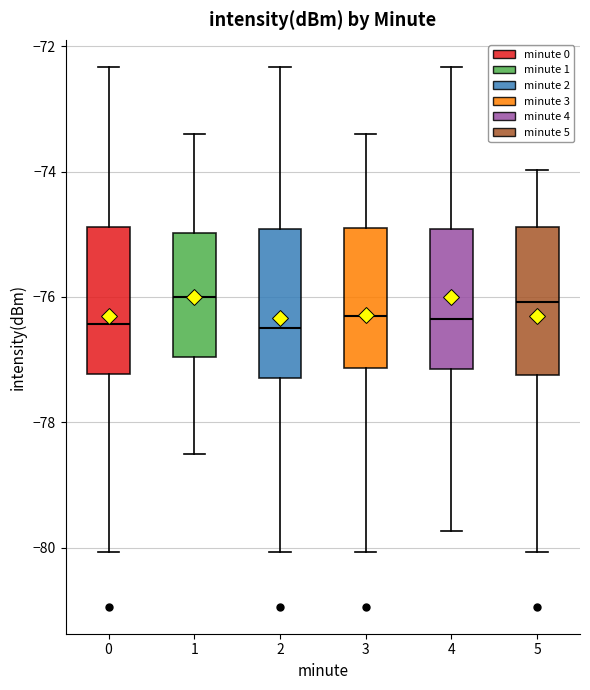

Reading left to right, read every box against the y-axis: the position of its median line, the range the box covers, and the ends of its whiskers. The values are not printed on the chart, so give them approximately, as read against the axis.

0: median -76.4, box -77.2 to -74.8, whiskers -80.0 to -72.4
1: median -76.0, box -77.0 to -75.0, whiskers -78.4 to -73.4
2: median -76.4, box -77.2 to -75.0, whiskers -80.0 to -72.4
3: median -76.4, box -77.2 to -74.8, whiskers -80.0 to -73.4
4: median -76.4, box -77.2 to -75.0, whiskers -79.8 to -72.4
5: median -76.0, box -77.2 to -74.8, whiskers -80.0 to -74.0